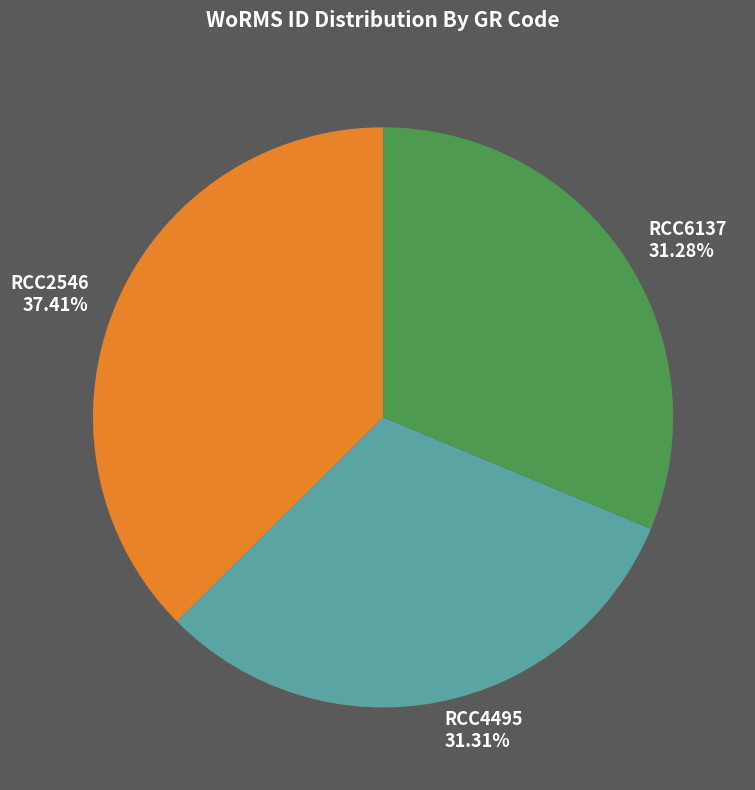

Count the number of slices in the pie.

3